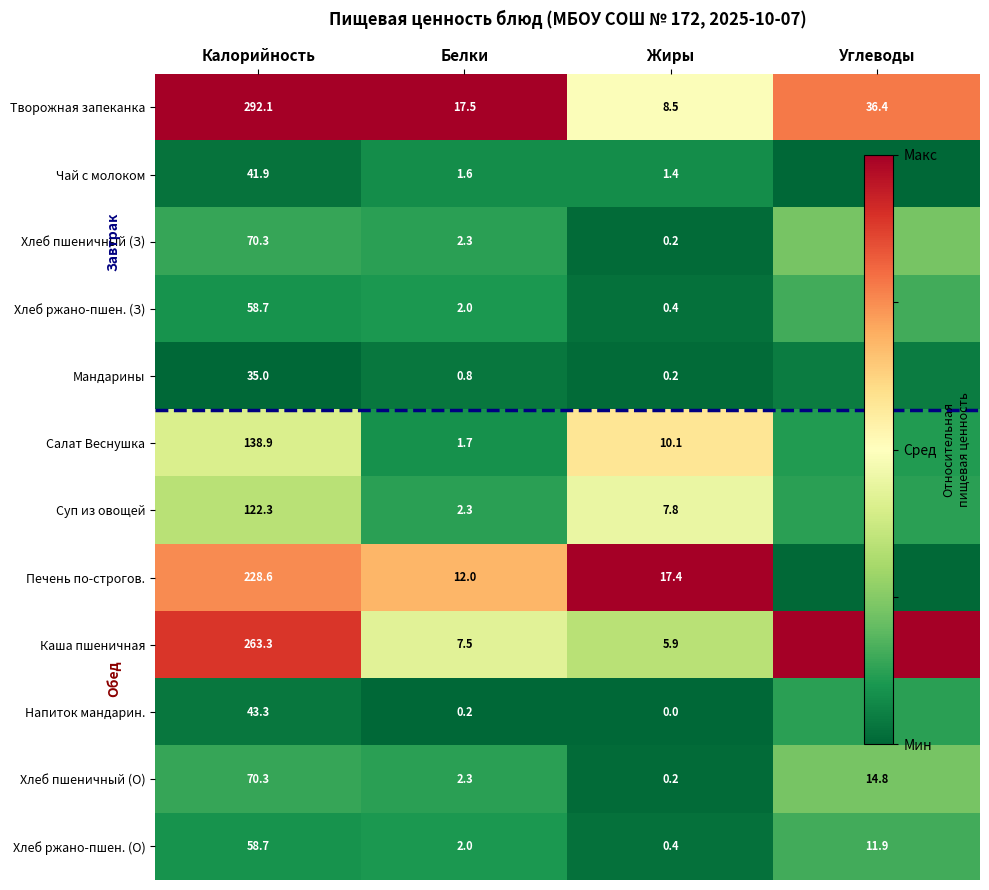

Count the number of data series in this chart.

12